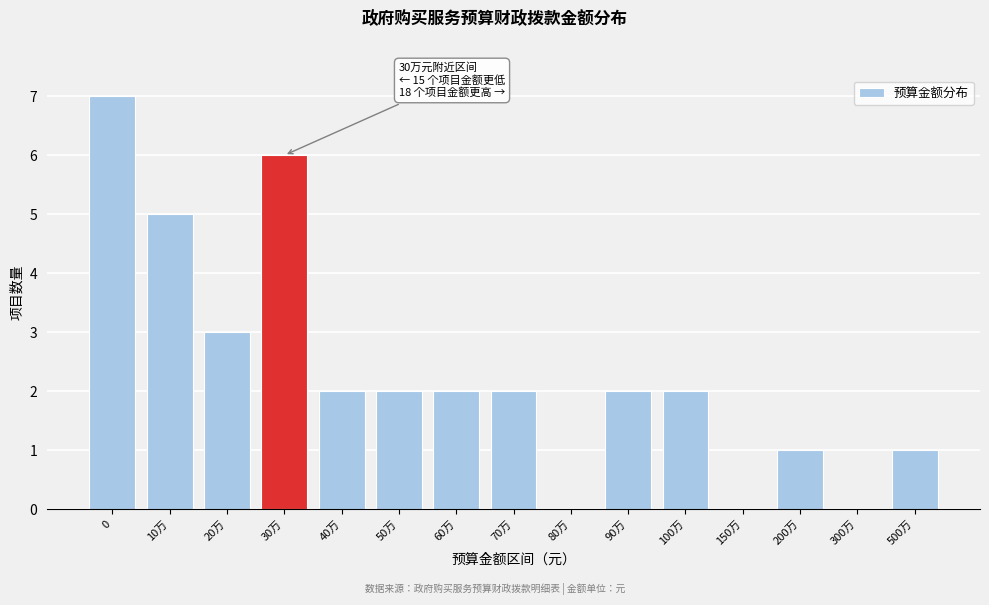

Reading right to left, extract all data points from this chart.

500万=1	300万=0	200万=1	150万=0	100万=2	90万=2	80万=0	70万=2	60万=2	50万=2	40万=2	30万=6	20万=3	10万=5	0=7